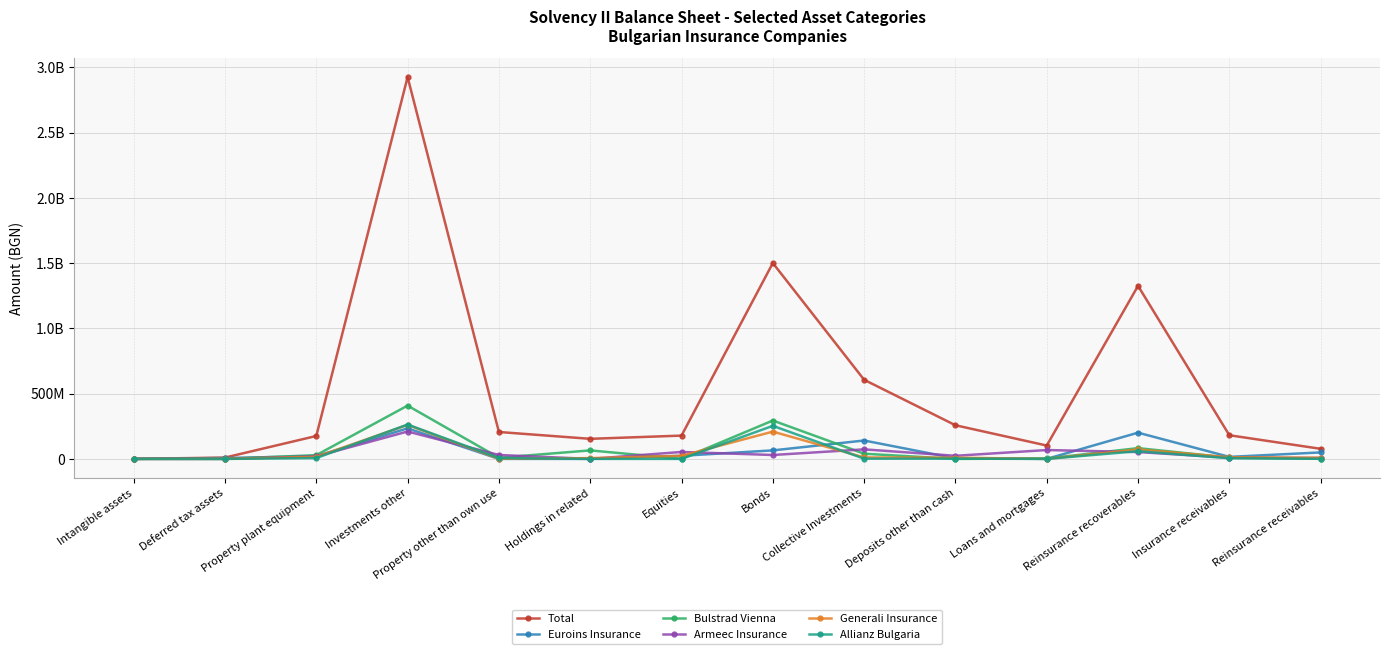

The value of Allianz Bulgaria at Bonds is 253221894.1. True or false?

True